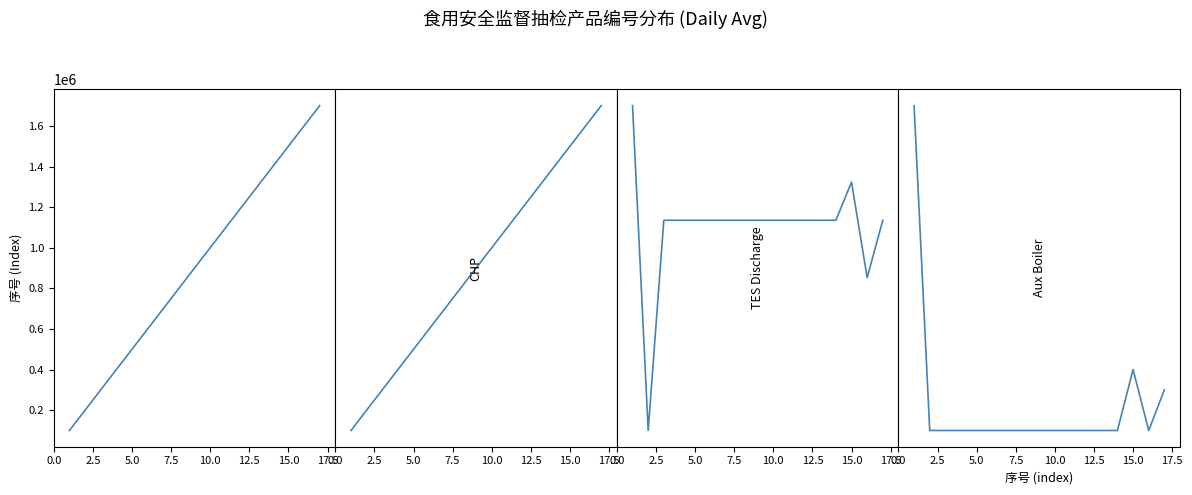

How many interior local peaks does the Aux Boiler series have?

1